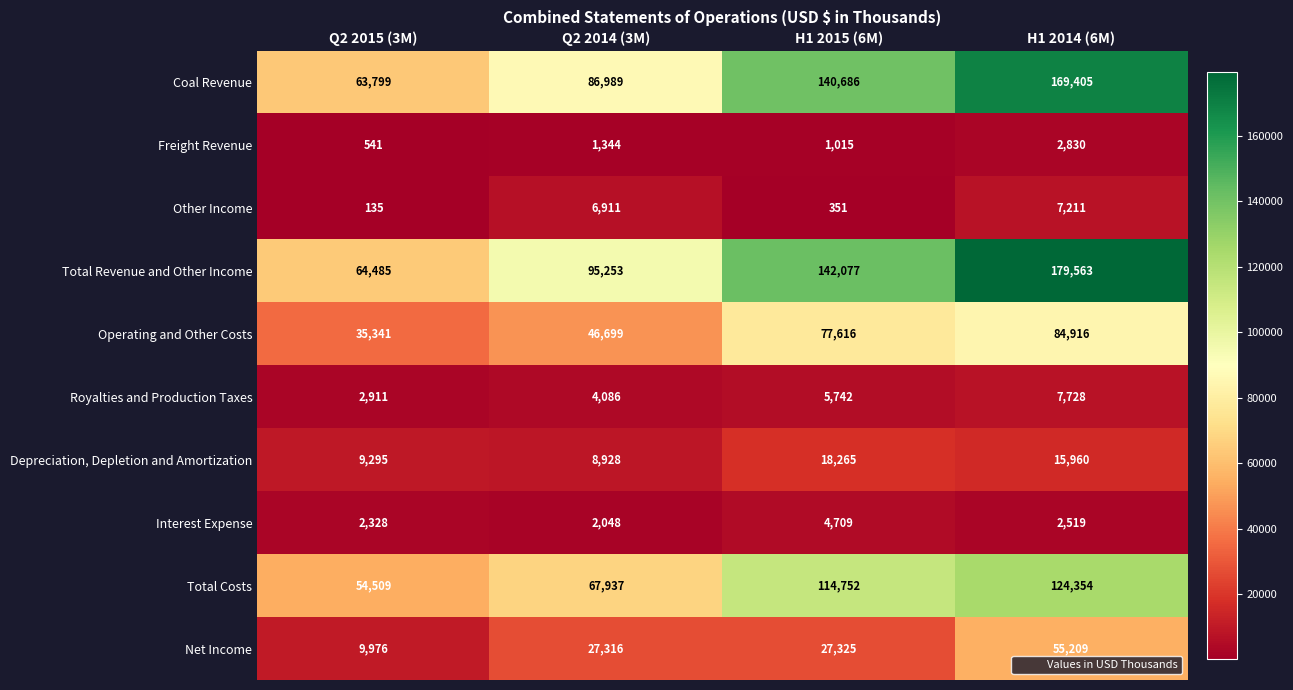

Count the number of categories in the chart.

4